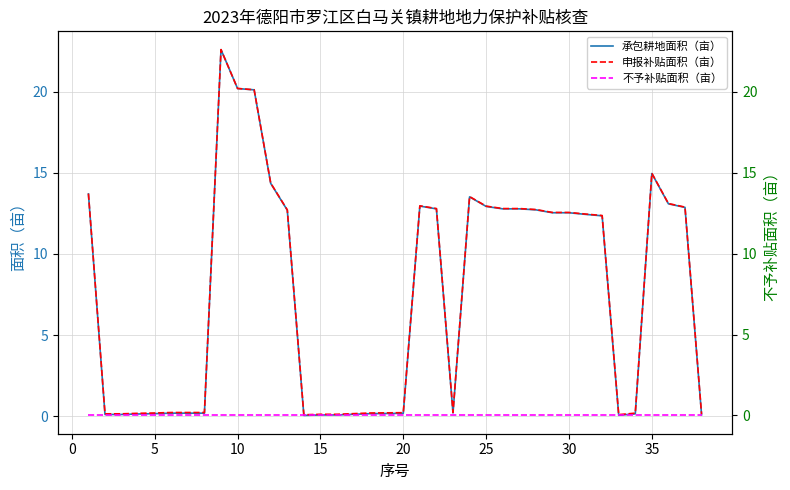

The value of 承包耕地面积（亩） at 33 is 0.2. True or false?

False